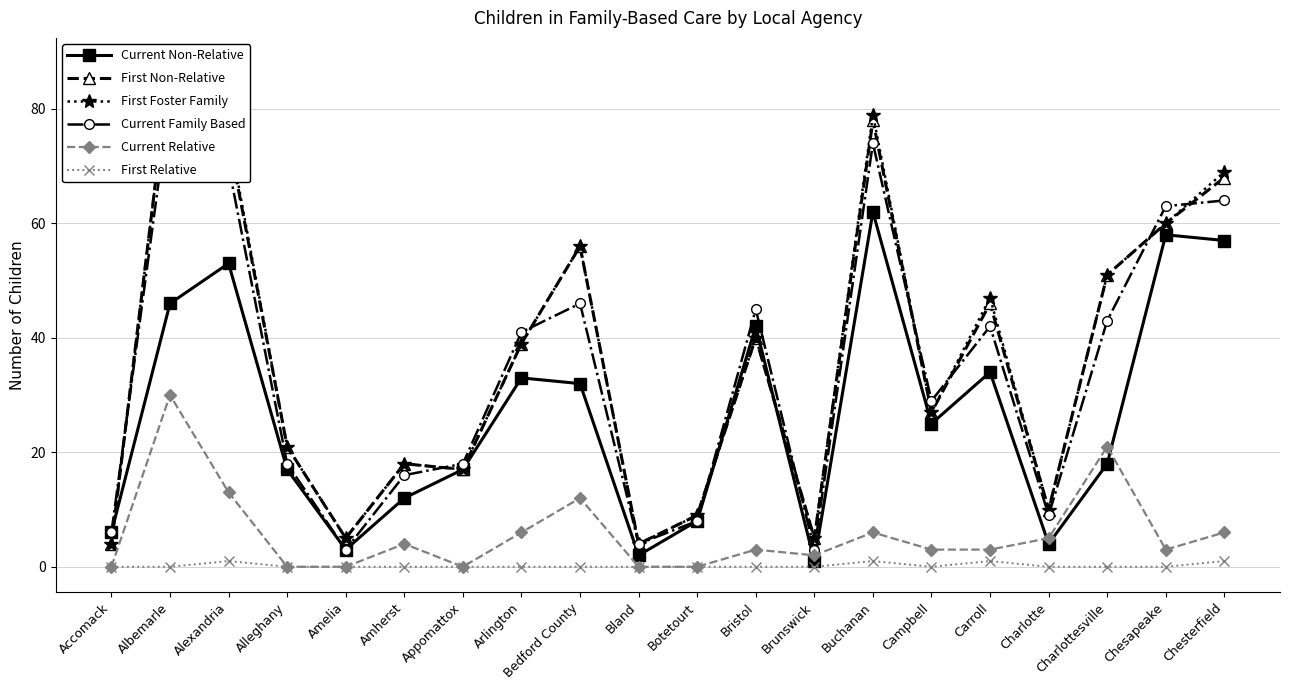

Which category has the highest value in the Current Non-Relative series?

Buchanan